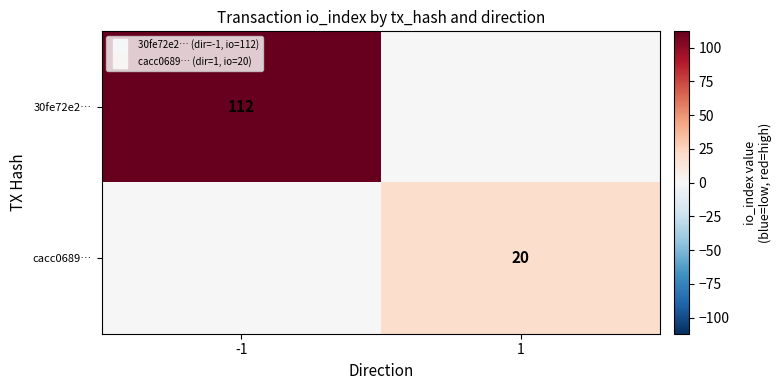

The 30fe72e2… series shows 57 at 1. True or false?

False